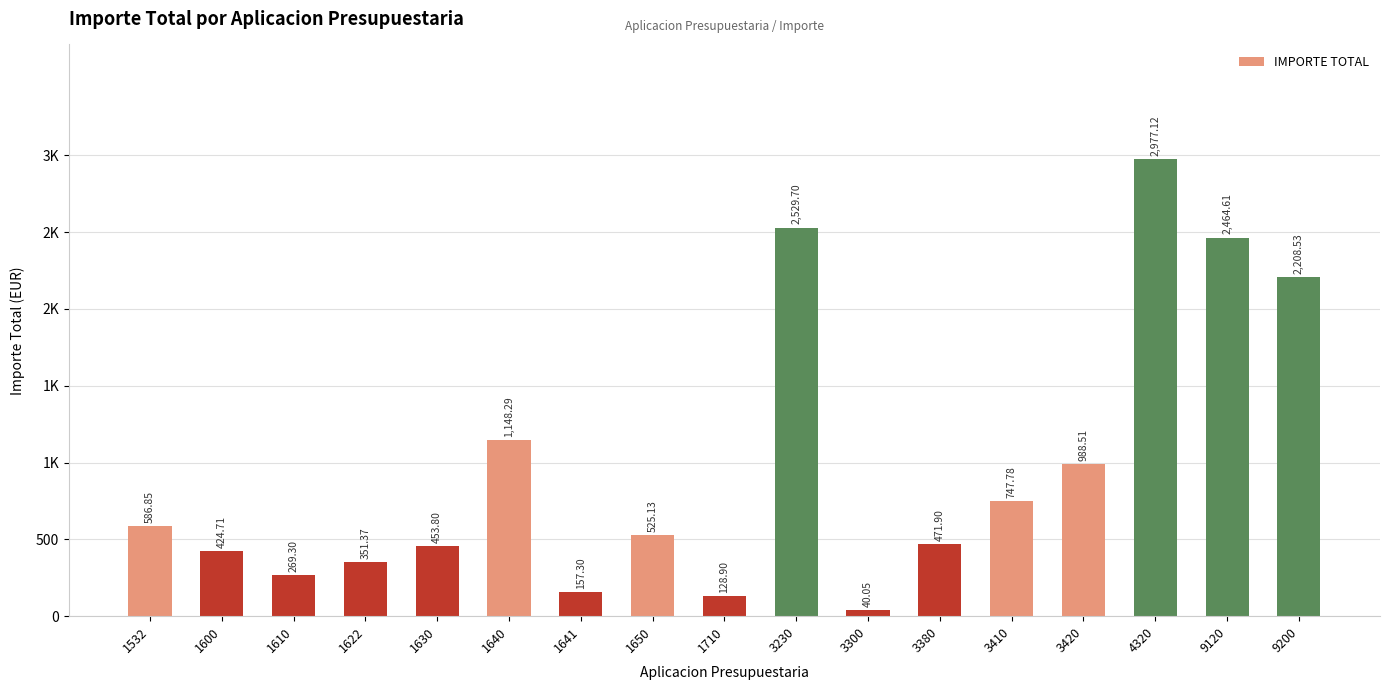

Does the chart contain any negative values?

No